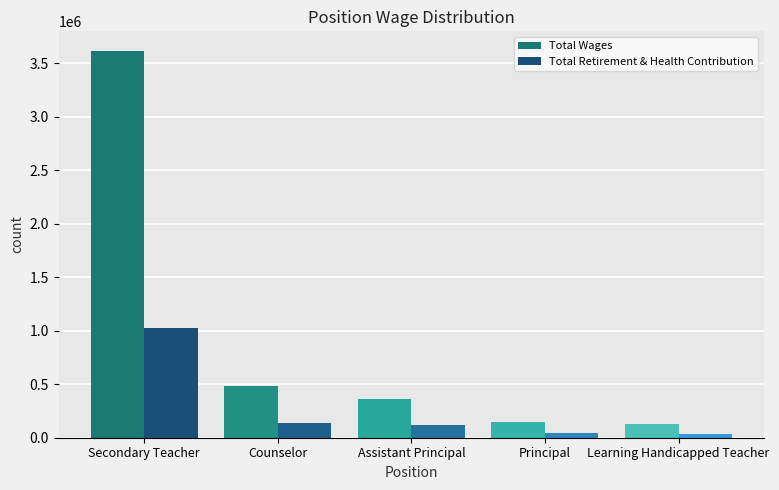

What is the sum of the Total Retirement & Health Contribution values at Learning Handicapped Teacher and Assistant Principal?

153548